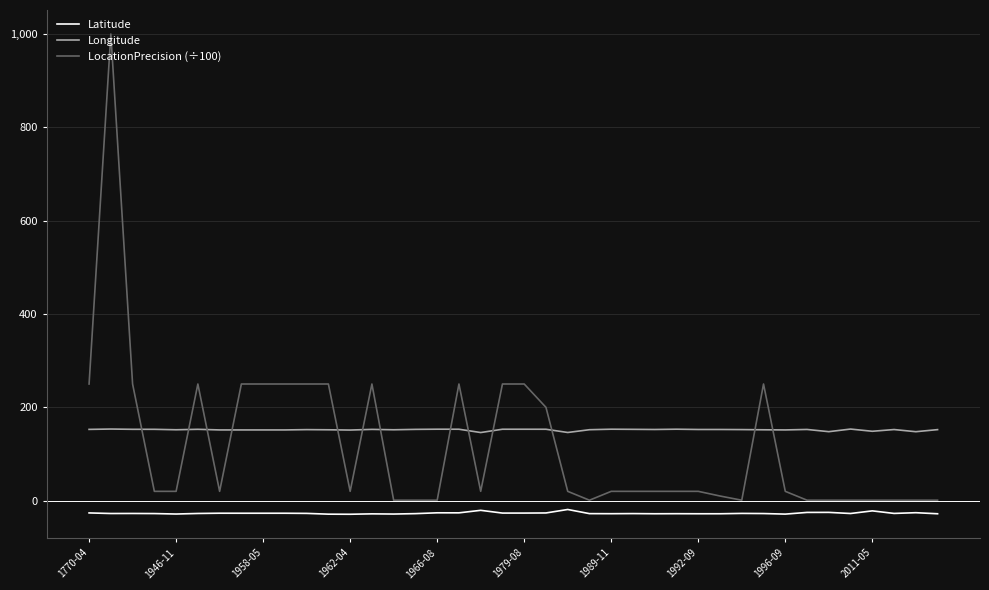

Which series has the largest range (max minus min)?

LocationPrecision (÷100)